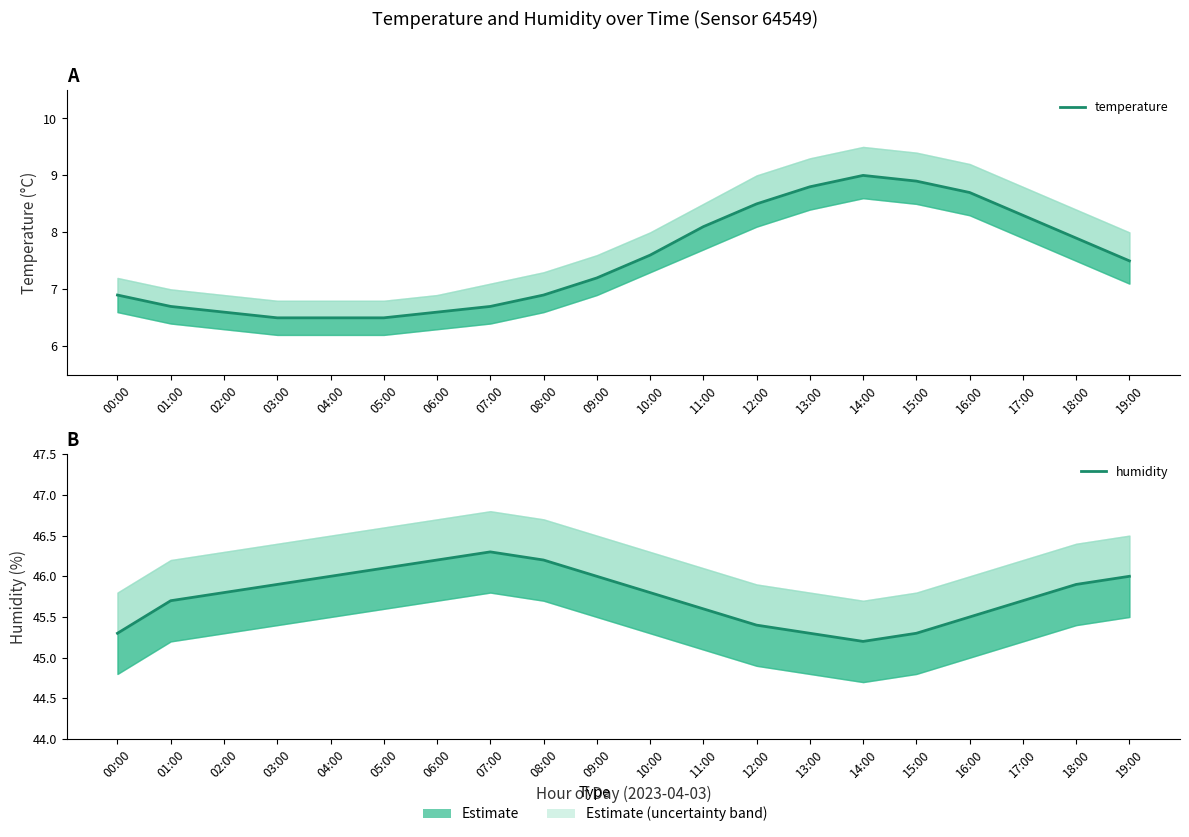

At how many categories does at least one series exceed 14?

20